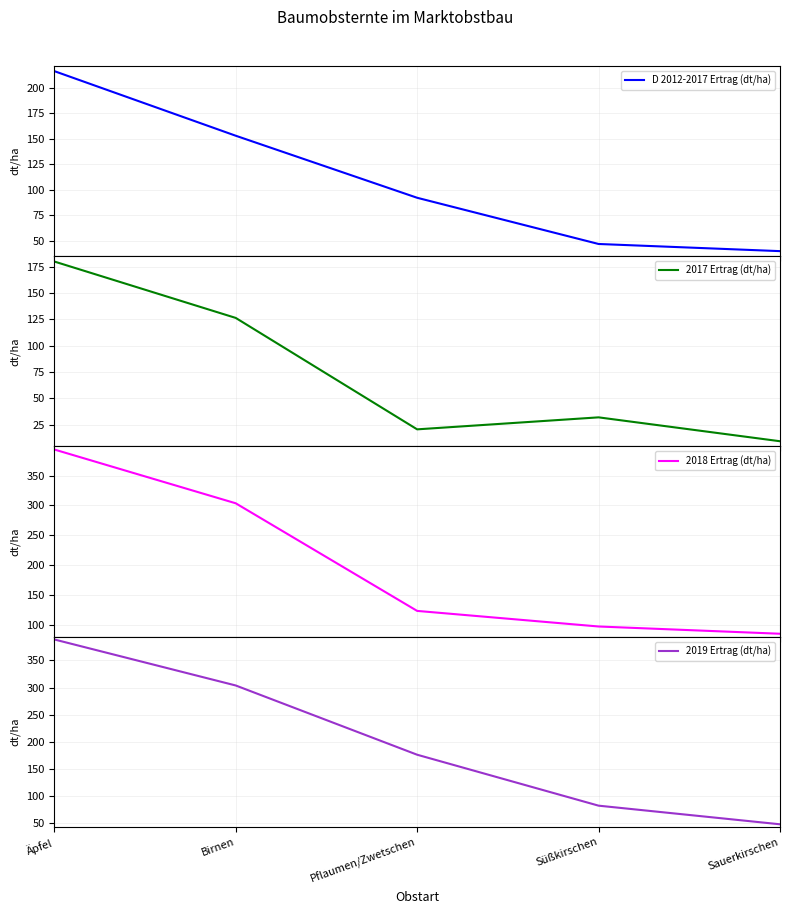

At which label does D 2012-2017 Ertrag (dt/ha) reach its peak?

Äpfel